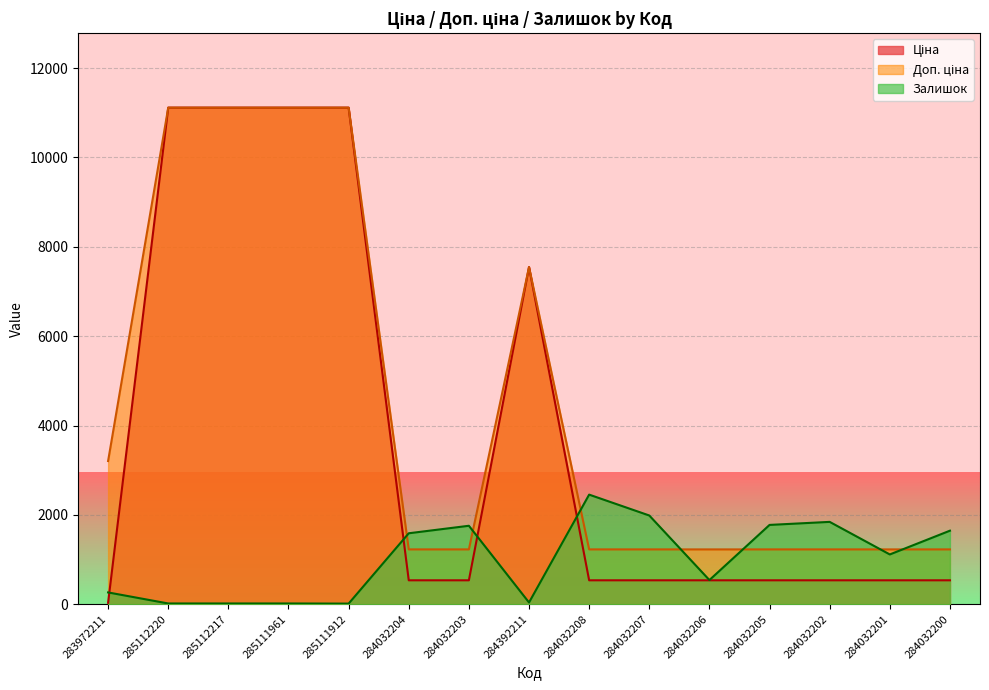

Which series changed the most between 285112220 and 285111961?

Ціна